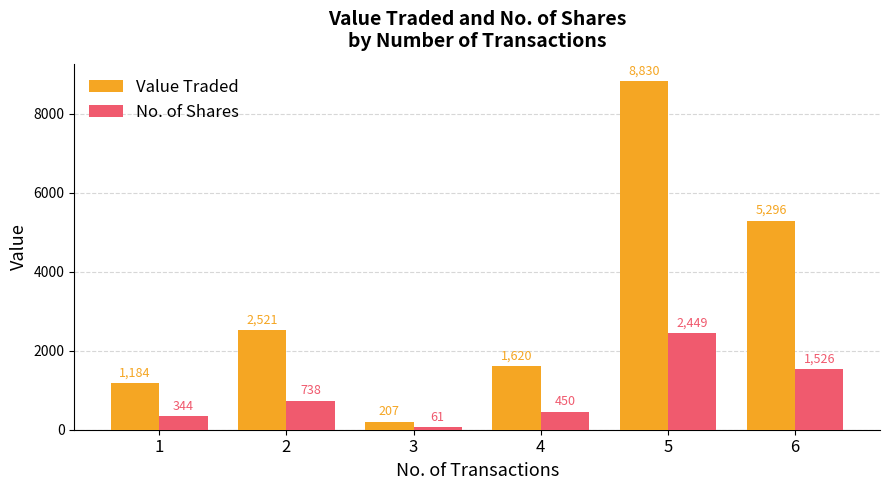

List the series in order of their peak value, lowest first.

No. of Shares, Value Traded